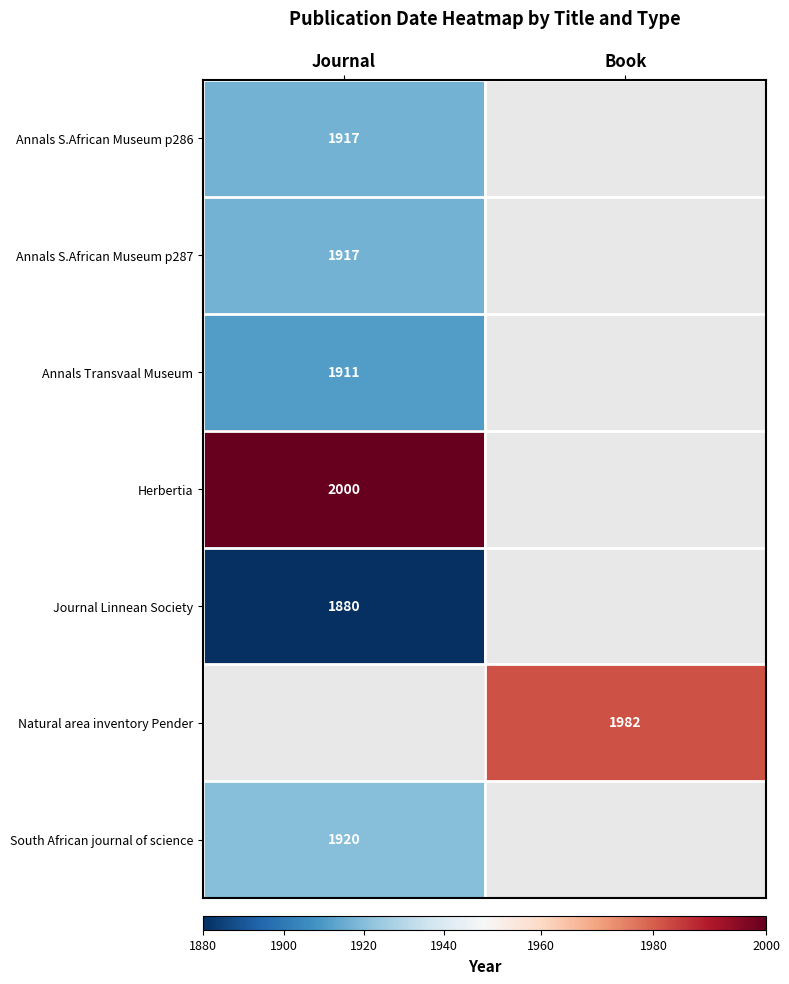

What is the spread (max minus min) of values at Journal?

120.0